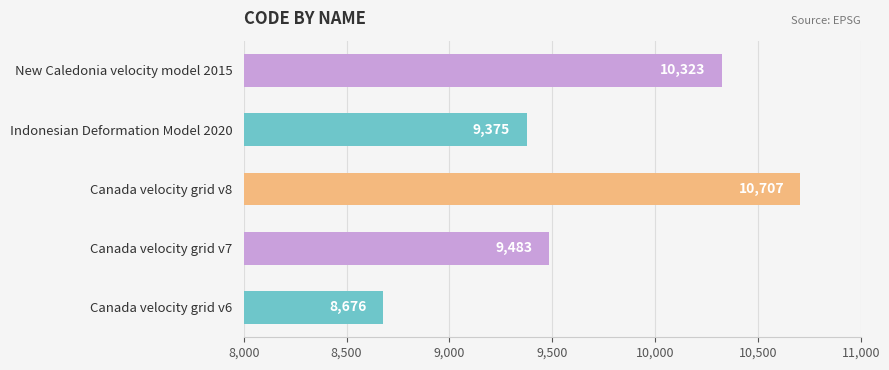

True or false: the data shows 9375 at Indonesian Deformation Model 2020.

True